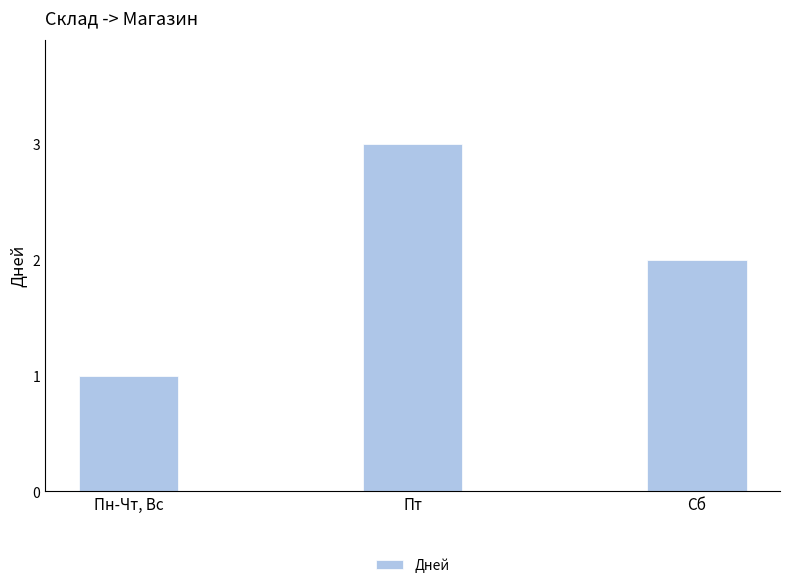

Reading left to right, extract all data points from this chart.

Пн-Чт, Вс=1	Пт=3	Сб=2